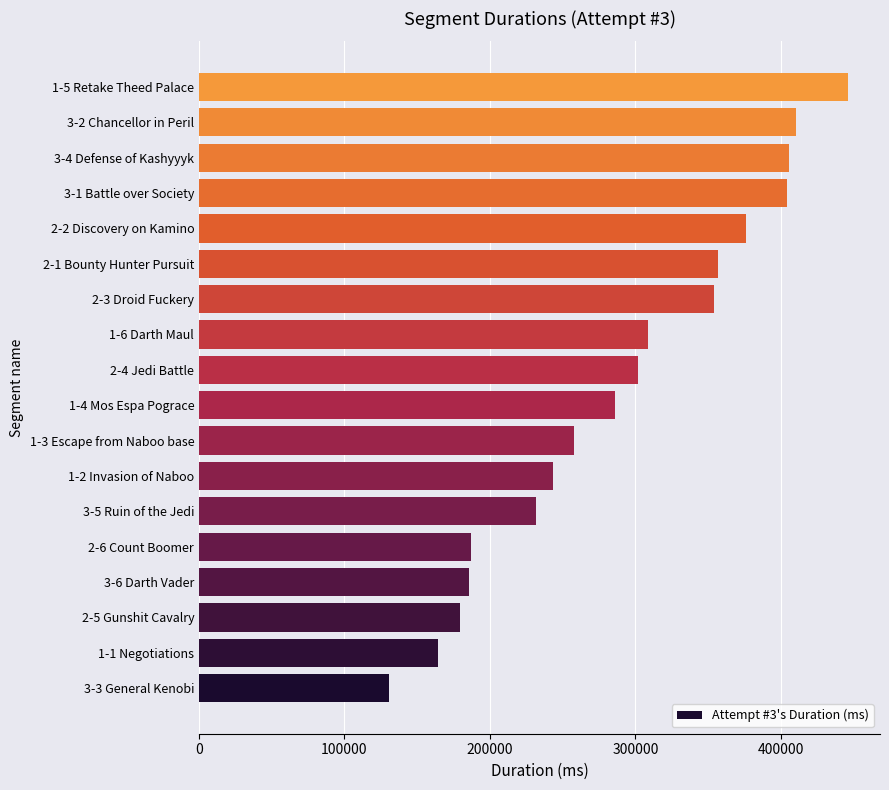

The value at 2-2 Discovery on Kamino is 237057. True or false?

False